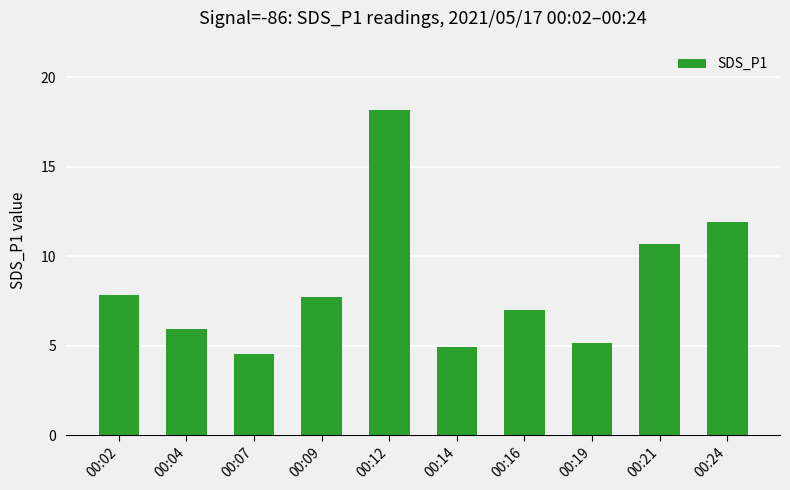

Reading right to left, transcribe all the data shown in this chart.

11.9	10.7	5.2	7.0	4.9	18.2	7.7	4.5	5.9	7.8